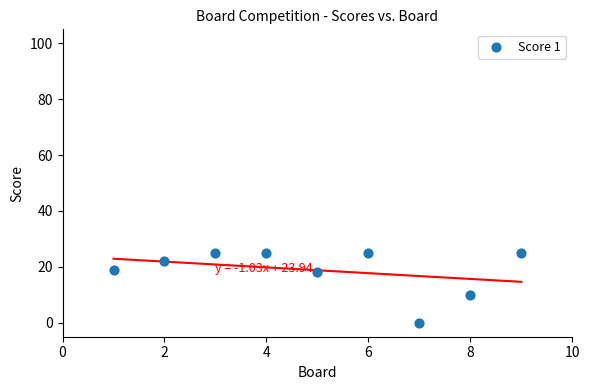

What Y value in the scatter plot is closest to 12?

10